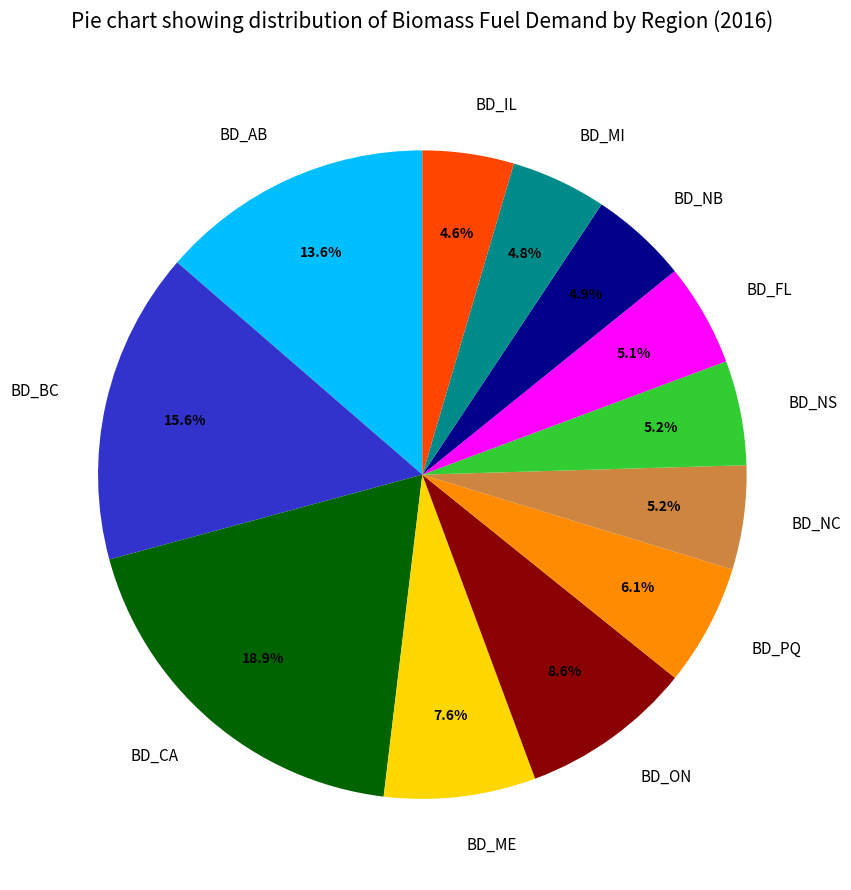

What percentage is the BD_NB slice, to the nearest percent?

5%